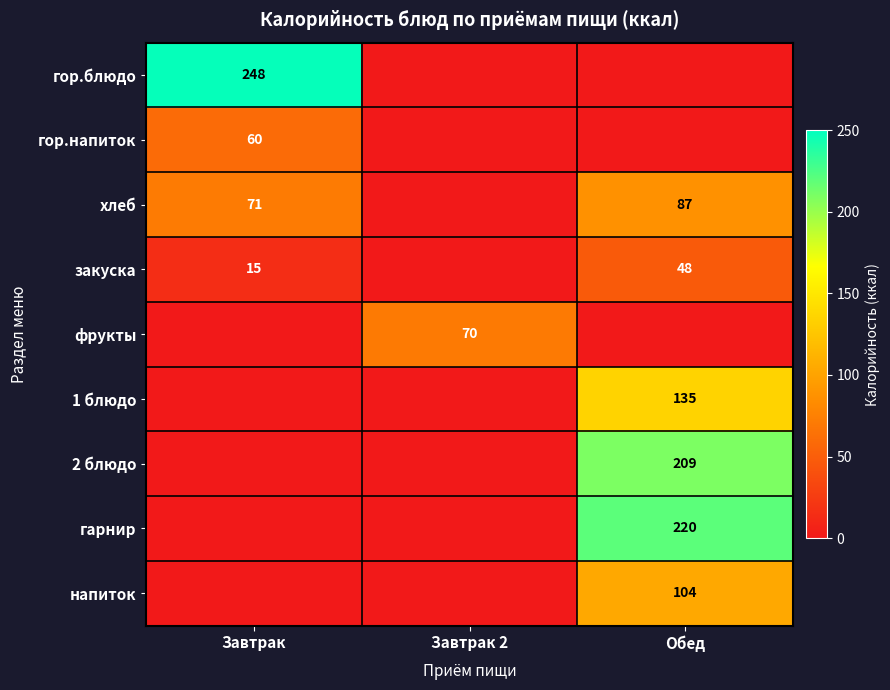

The хлеб series shows 119 at Завтрак. True or false?

False